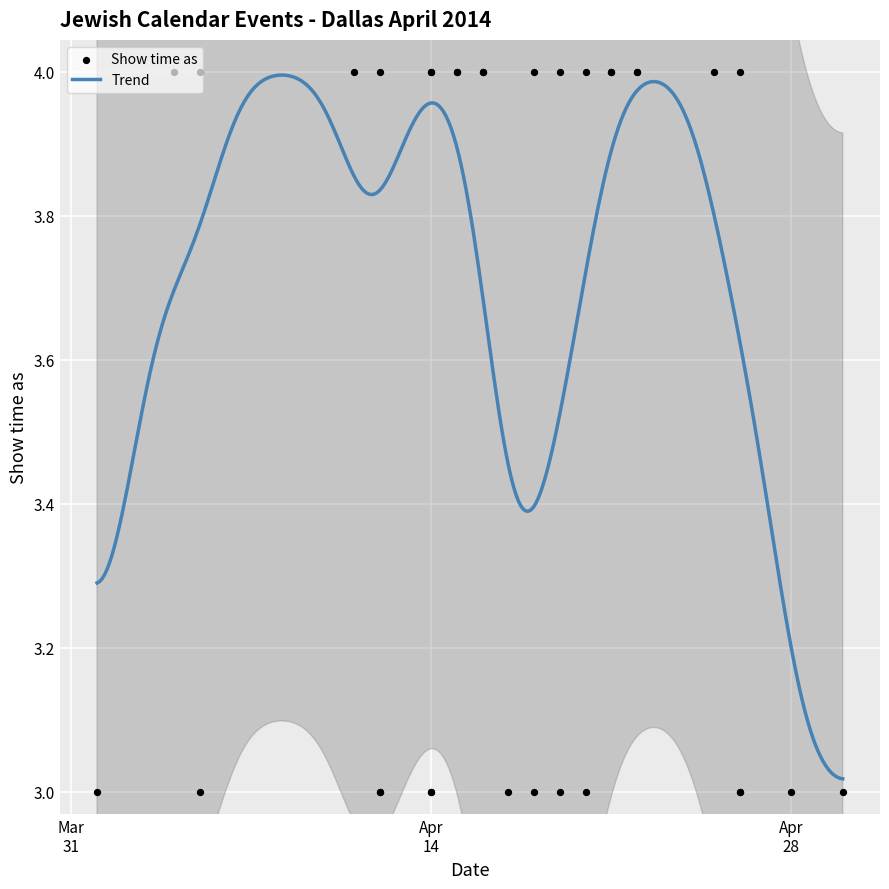

Approximately how many times larger is the value at 25/4/2014 compared to 26/4/2014?

1.3